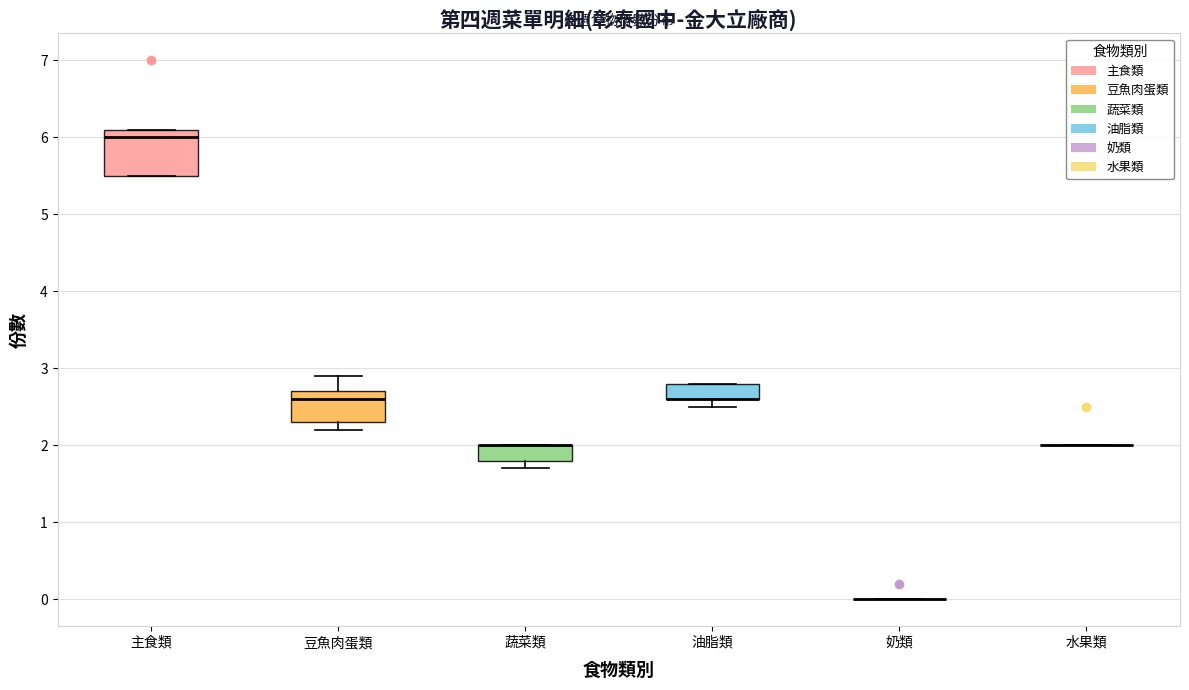

Reading left to right, read every box against the y-axis: the position of its median line, the range the box covers, and the ends of its whiskers. The values are not printed on the chart, so give them approximately, as read against the axis.

主食類: median 6.0, box 5.5 to 6.1, whiskers 5.5 to 6.1
豆魚肉蛋類: median 2.6, box 2.3 to 2.7, whiskers 2.2 to 2.9
蔬菜類: median 2.0 (drawn on the box's upper edge), box 1.8 to 2.0, whiskers 1.7 to 2.0
油脂類: median 2.6 (drawn on the box's lower edge), box 2.6 to 2.8, whiskers 2.5 to 2.8
奶類: box collapsed to a line at 0.0, whiskers 0.0 to 0.0
水果類: box collapsed to a line at 2.0, whiskers 2.0 to 2.0